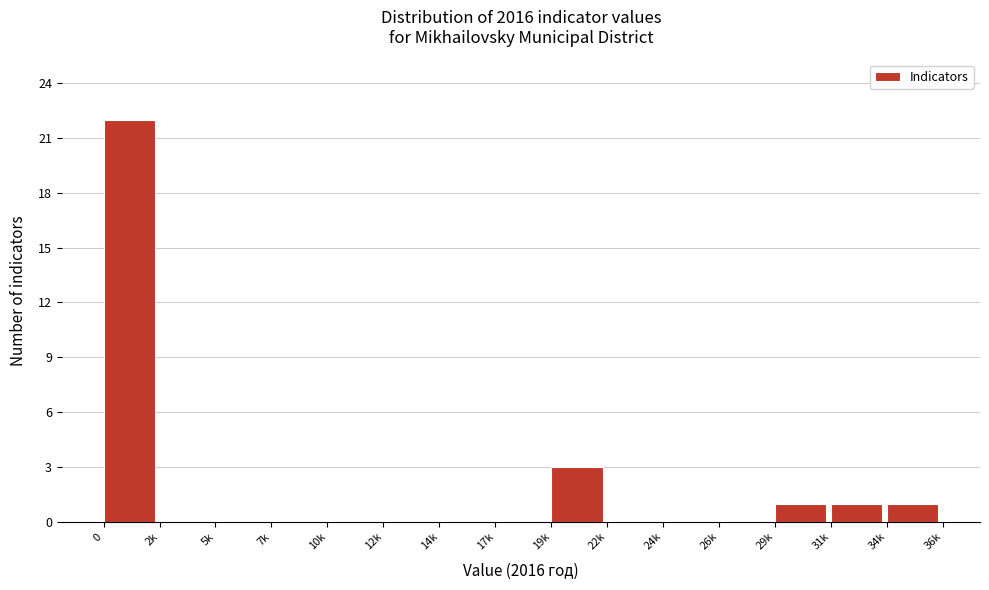

Reading left to right, transcribe all the data shown in this chart.

0=22	2k=0	5k=0	7k=0	10k=0	12k=0	14k=0	17k=0	19k=3	22k=0	24k=0	26k=0	29k=1	31k=1	34k=1